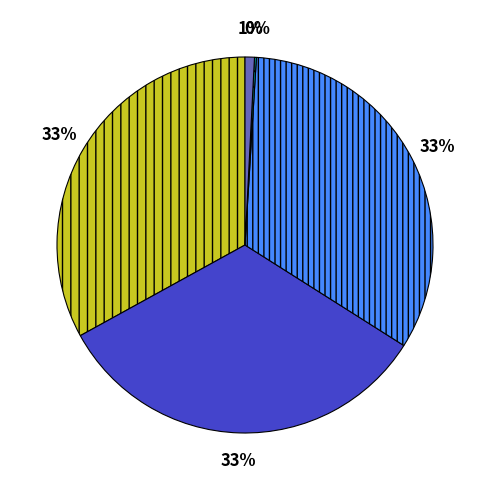

To the nearest percent, what is the average slice percentage?

20%